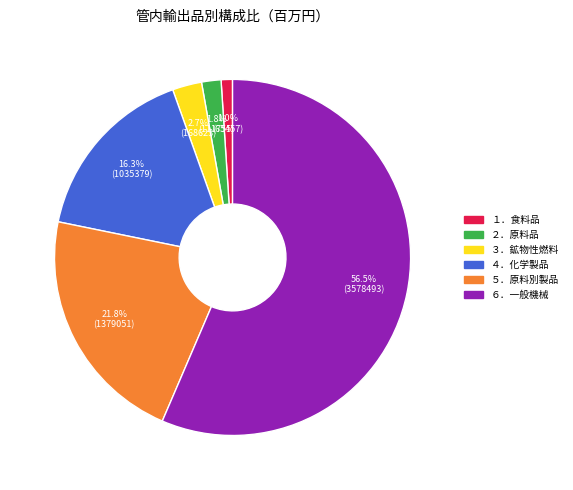

What is the largest slice in the pie chart?

６．一般機械